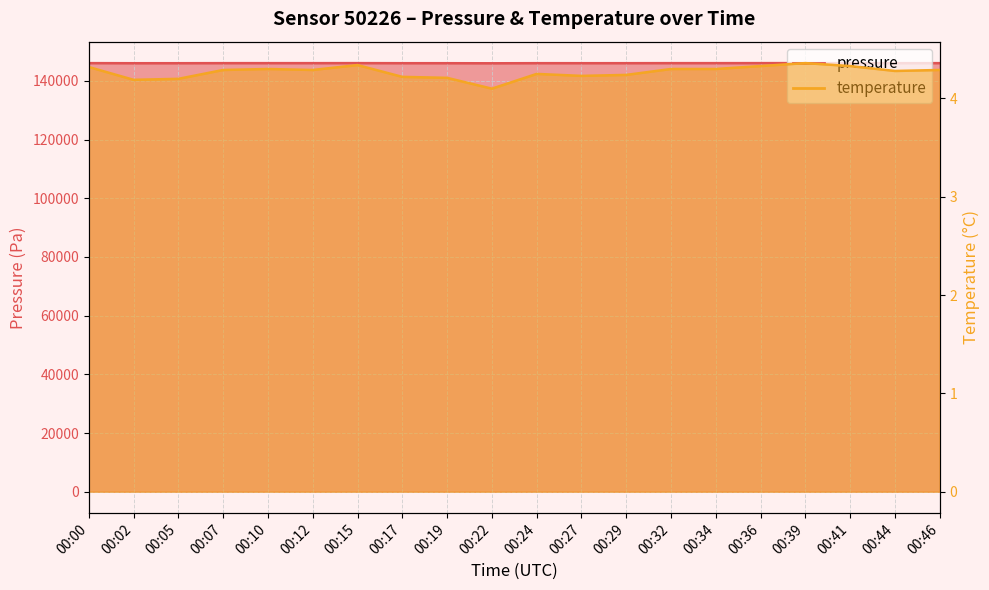

Is the value of pressure at 00:00 greater than the value of temperature at 00:34?

Yes